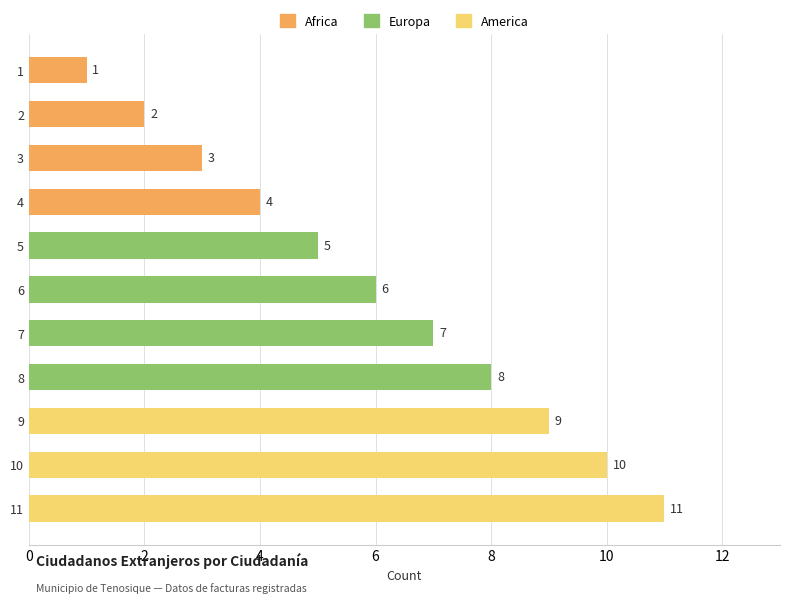

Reading bottom to top, what are all the values shown in this chart?

11=11	10=10	9=9	8=8	7=7	6=6	5=5	4=4	3=3	2=2	1=1